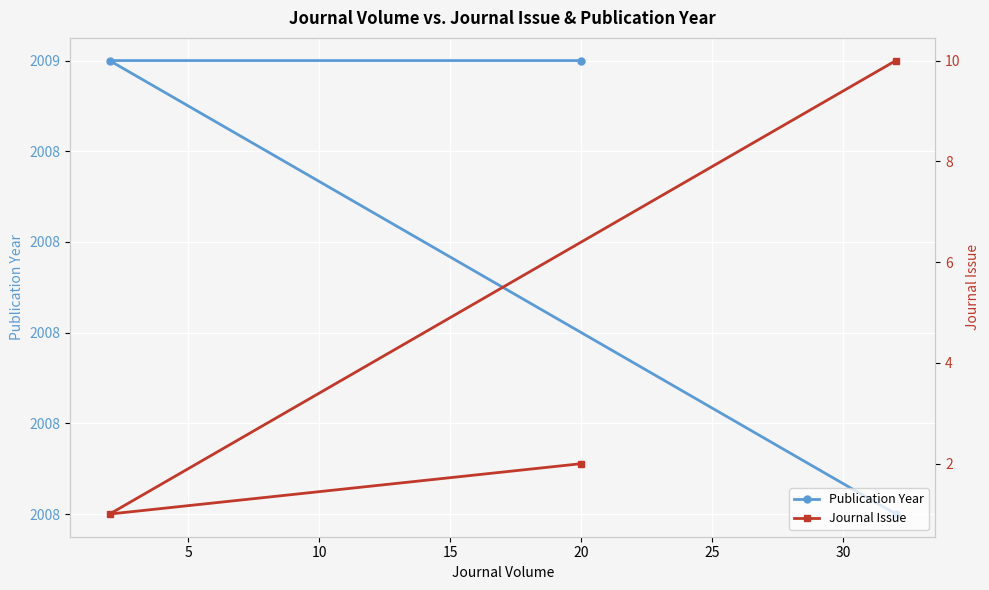

What is the approximate value of Publication Year at 10?

2008